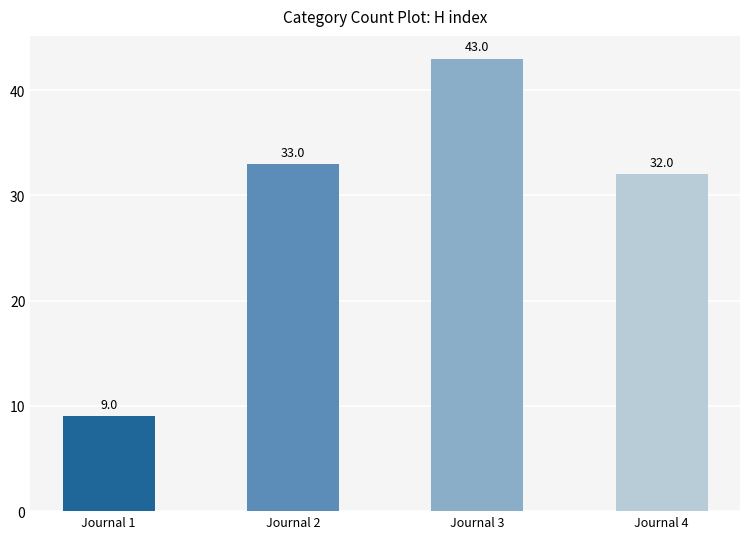

Does the chart contain any negative values?

No